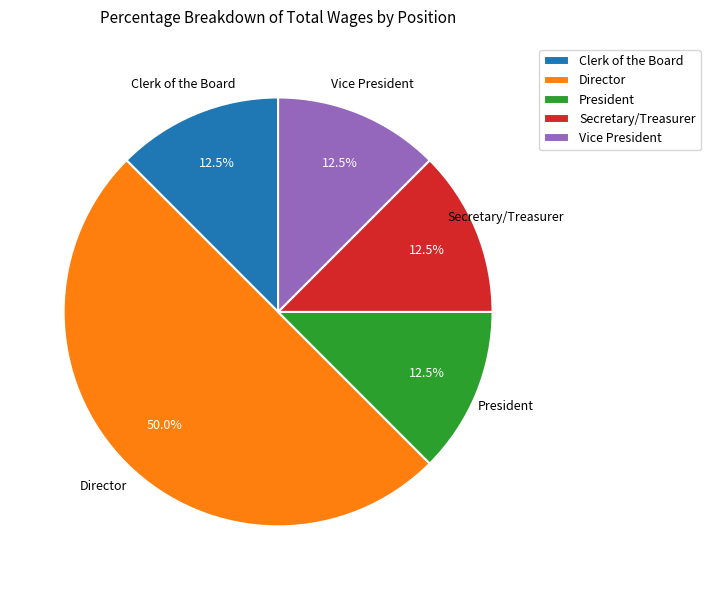

What percentage is NOT represented by Clerk of the Board?

87.5%